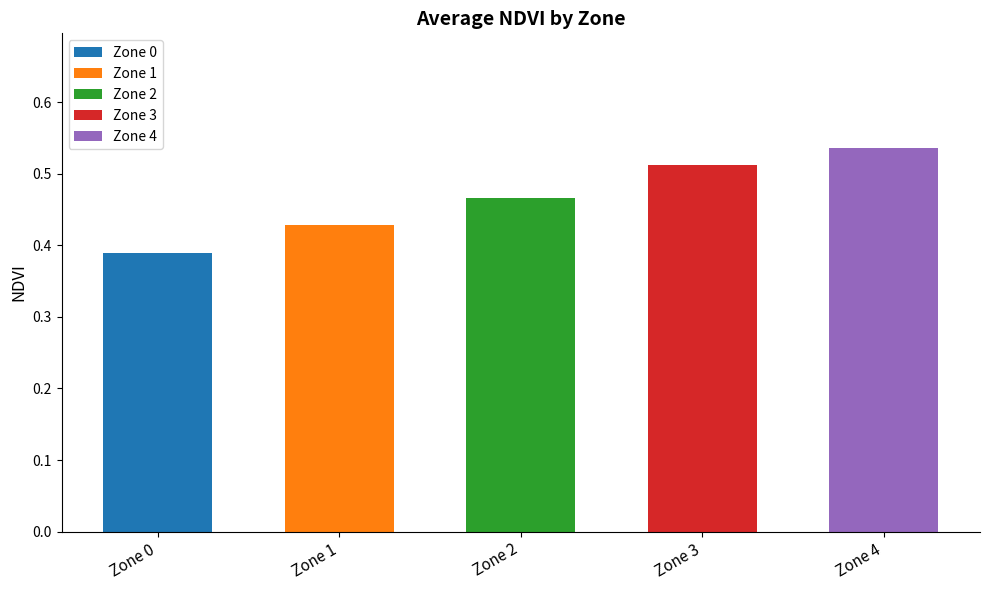

Does the chart contain stacked bars?

Yes